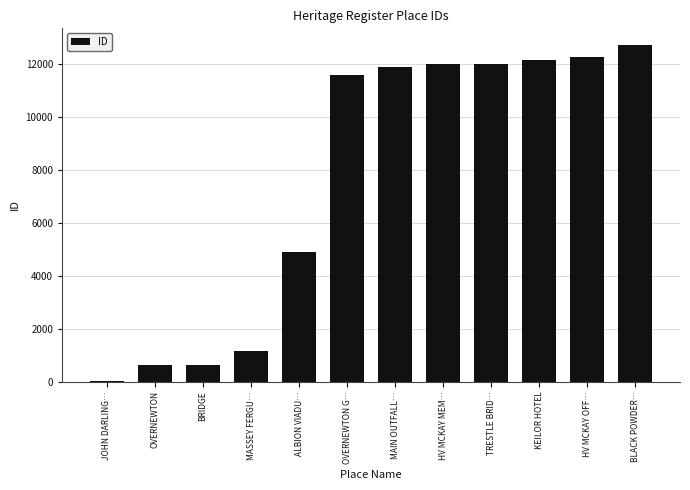

At which label is the value closest to 6364?

ALBION VIADU…